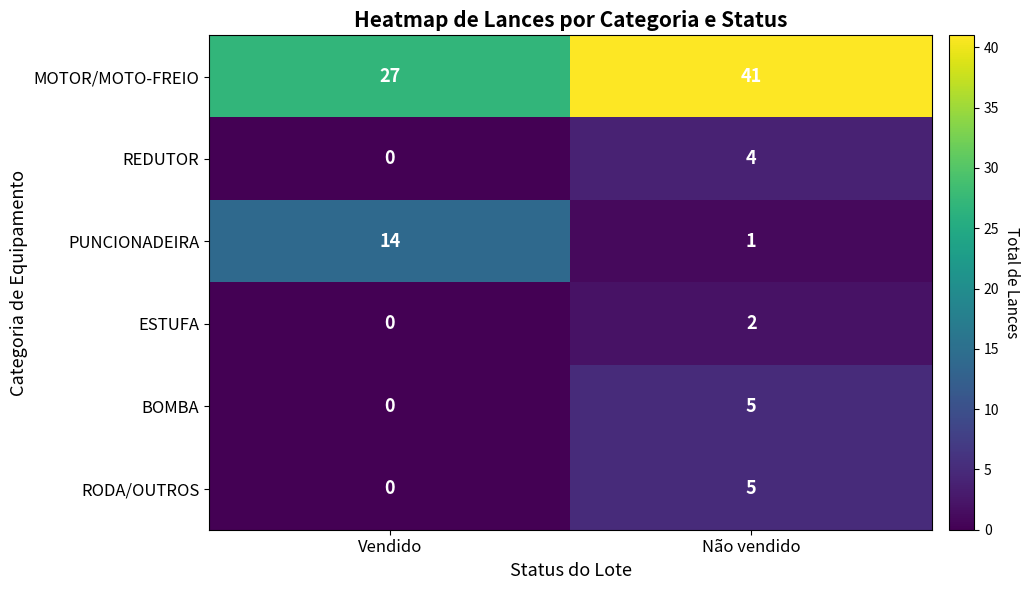

Is it true that ESTUFA equals 2 at Não vendido?

True